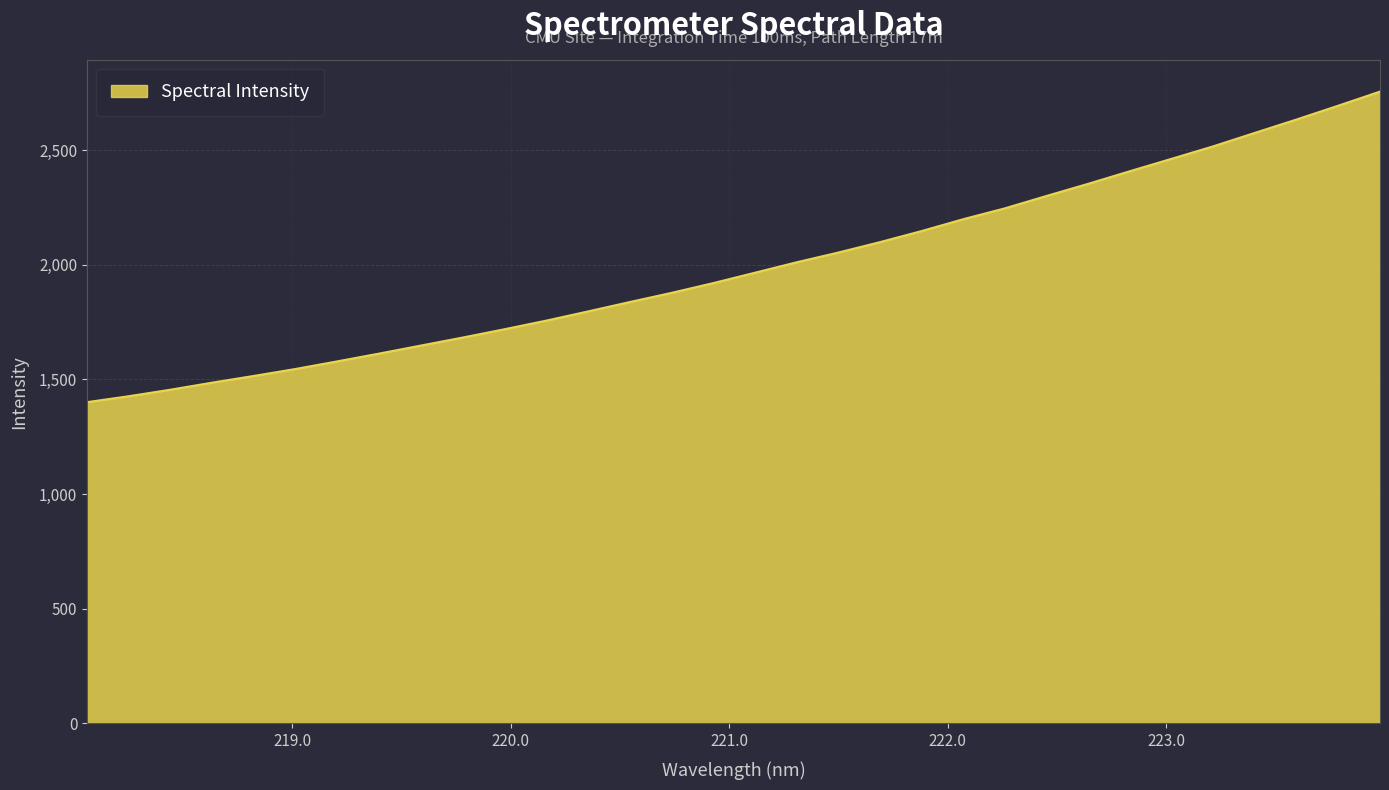

What is the smallest value displayed?

1400.8